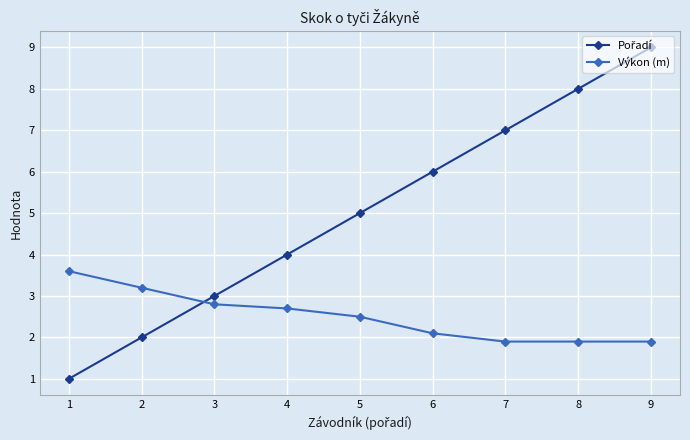

How many values in the Výkon (m) series exceed 2?

6